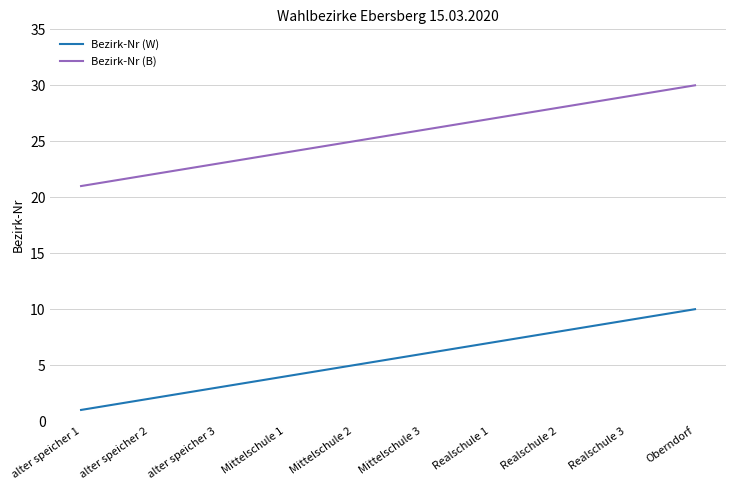

True or false: Bezirk-Nr (B) and Bezirk-Nr (W) cross at least once.

False